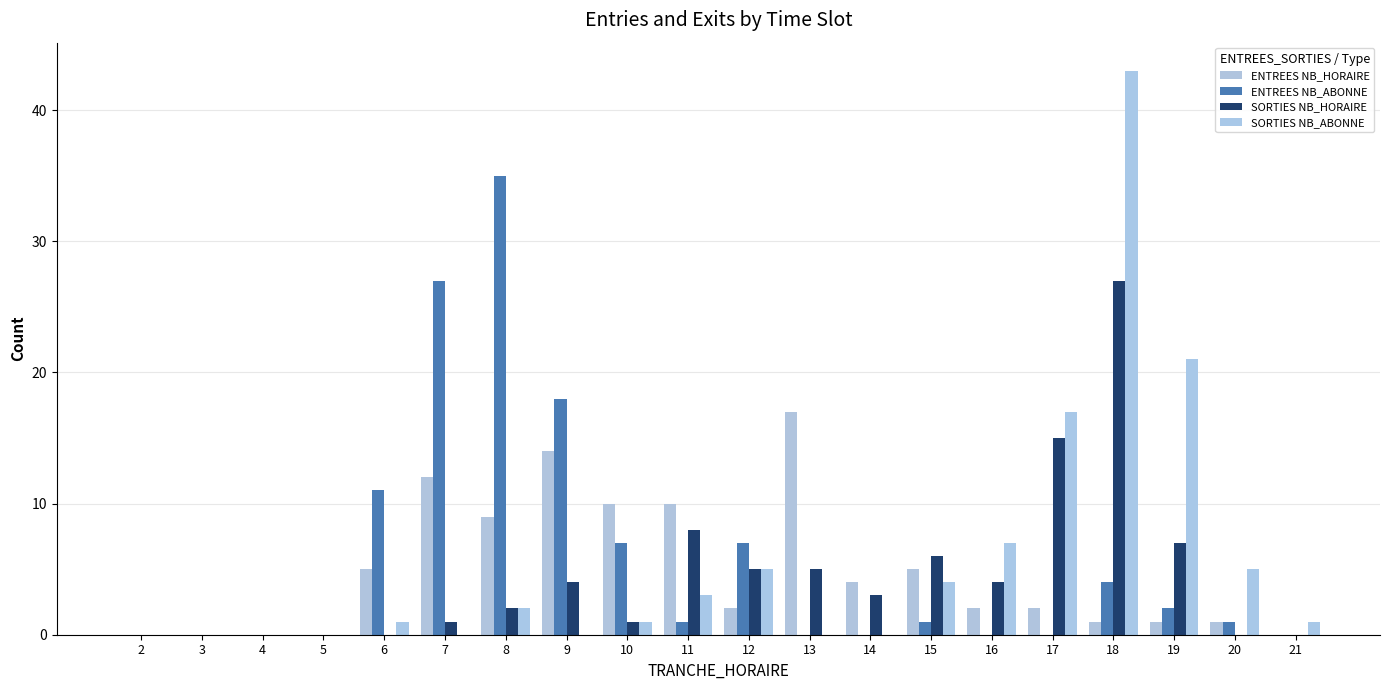

Count the number of categories in the chart.

20